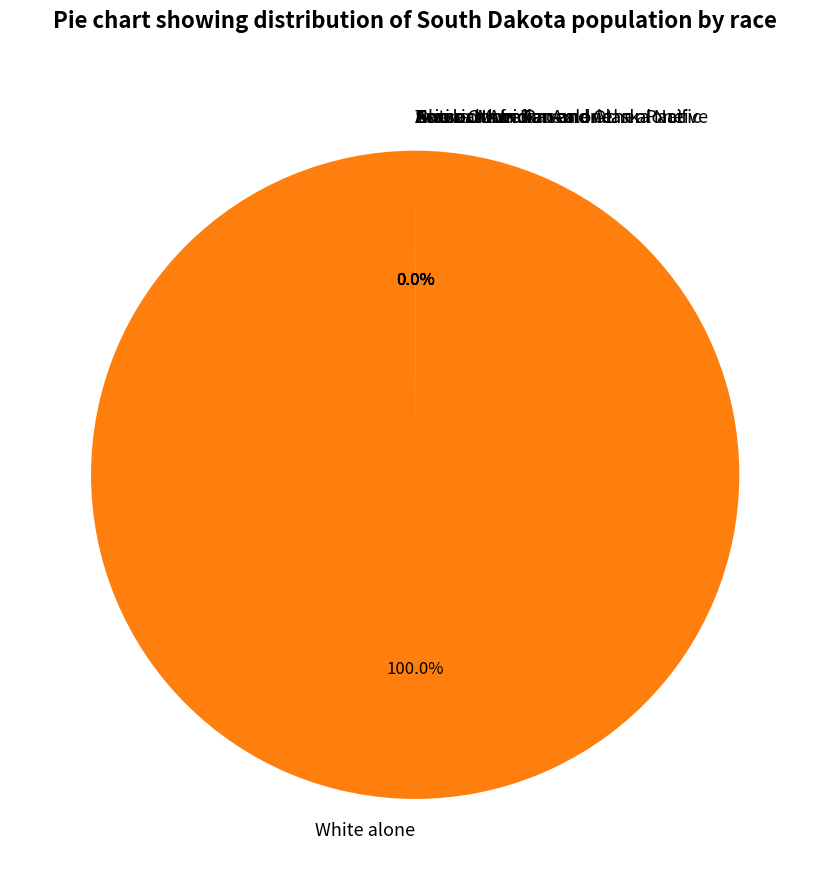

Is White alone the majority of the pie?

Yes